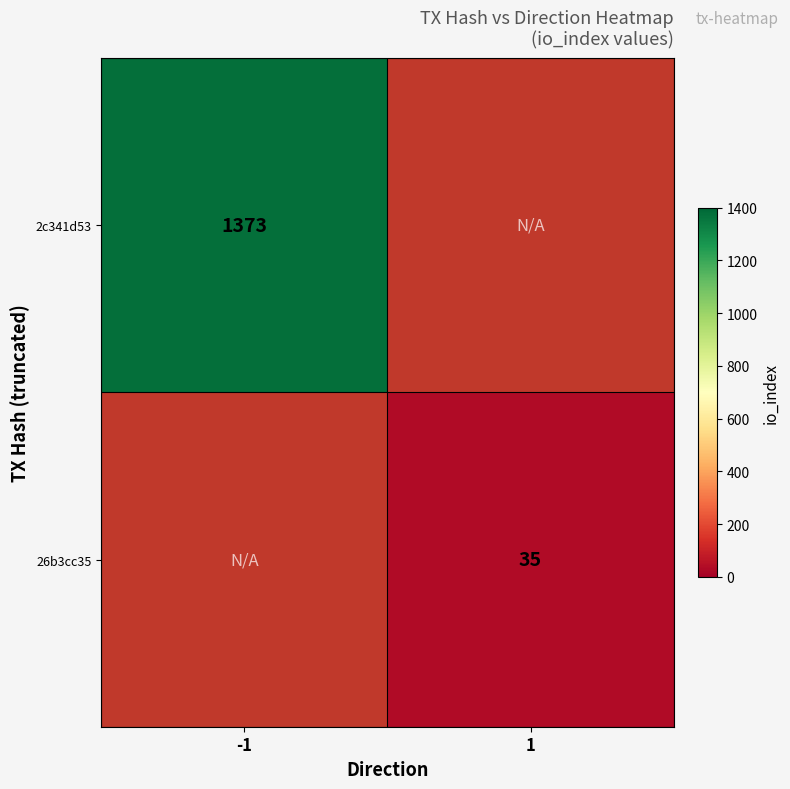

Is it true that 26b3cc35 equals 35 at 1?

True